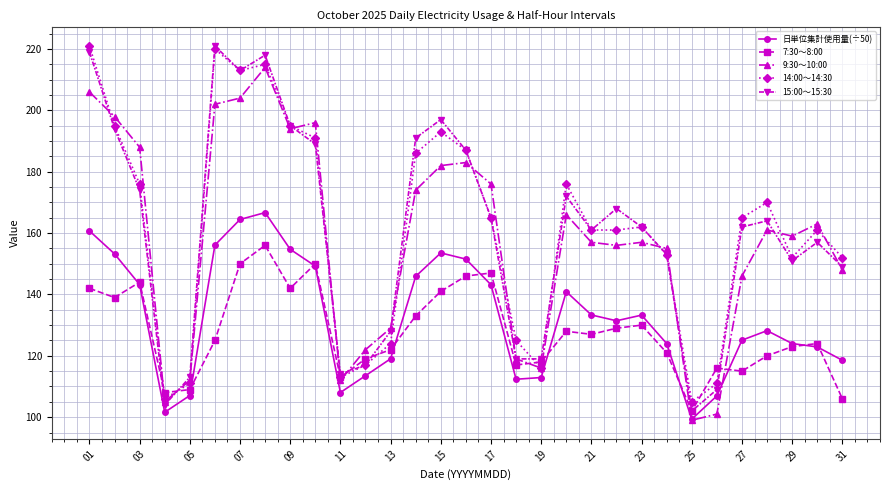

What is the average value of the 7:30～8:00 series?

127.8